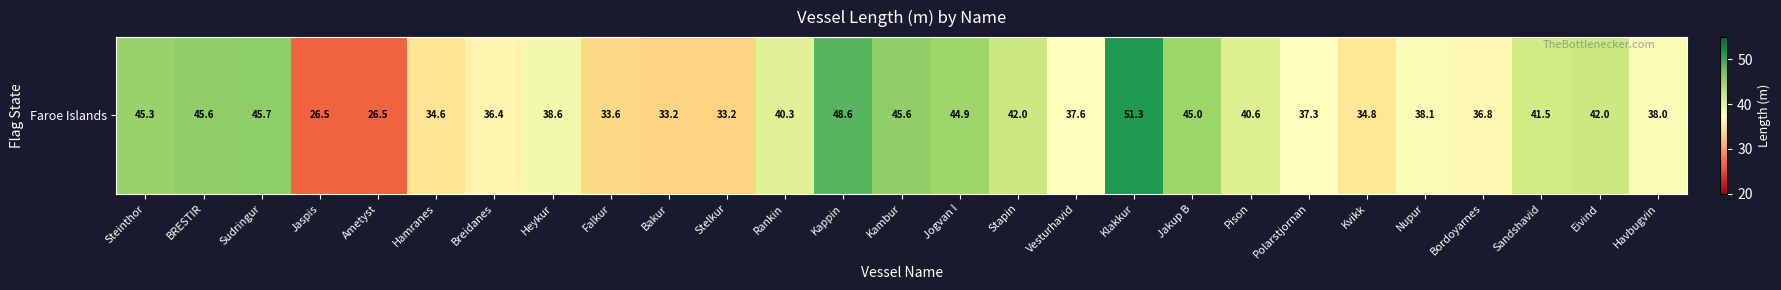

Where does the data first go above 38?

Steinthor